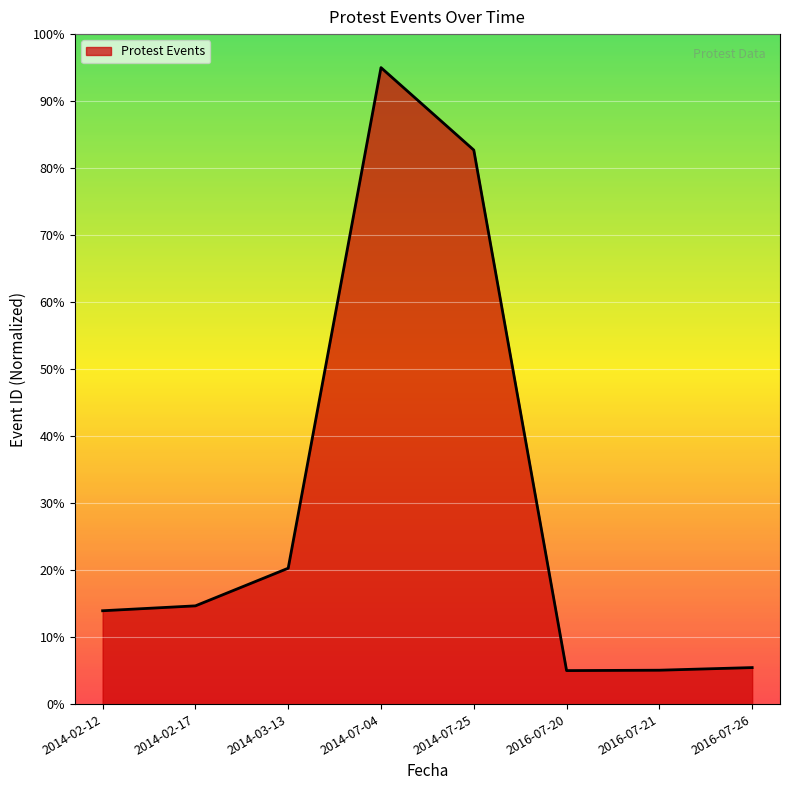

What is the average value?

30.3